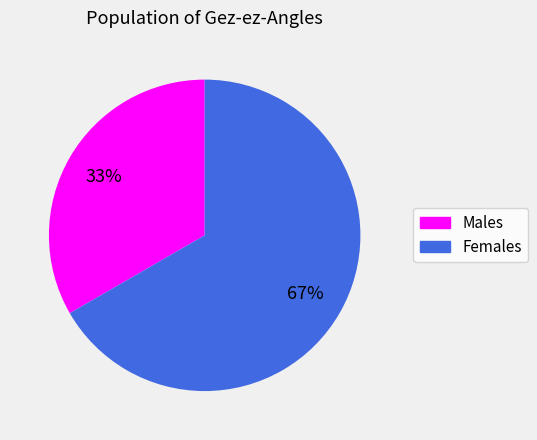

Do Males and Females together represent more than half of the pie?

Yes